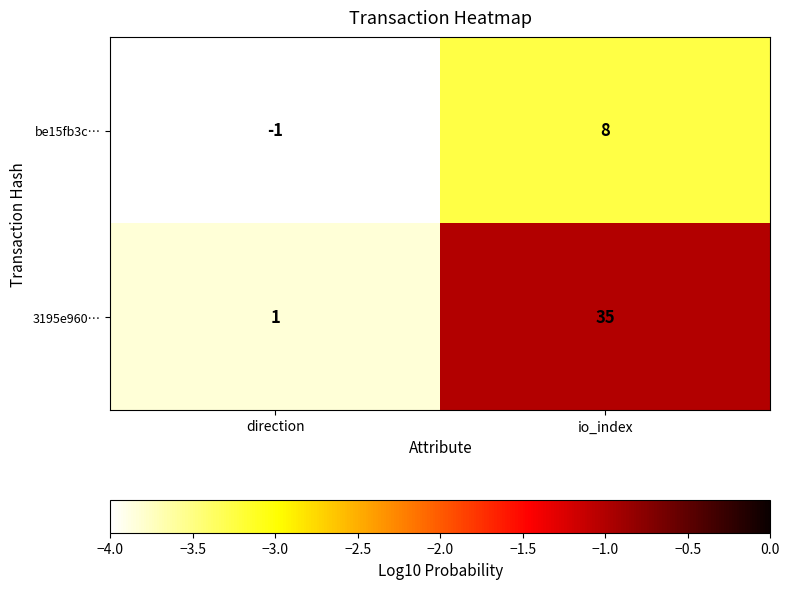

Which series has the largest total across all categories?

3195e960…